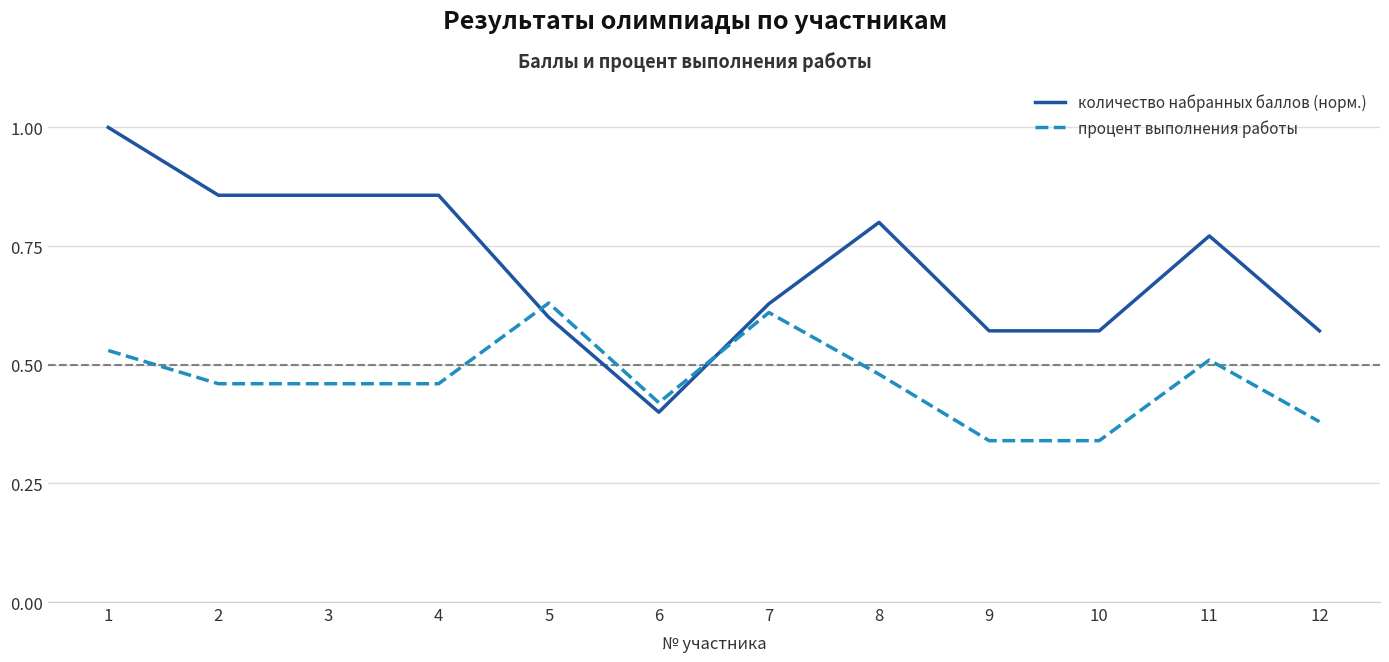

True or false: процент выполнения работы has a value of 0.2 at 2.

False